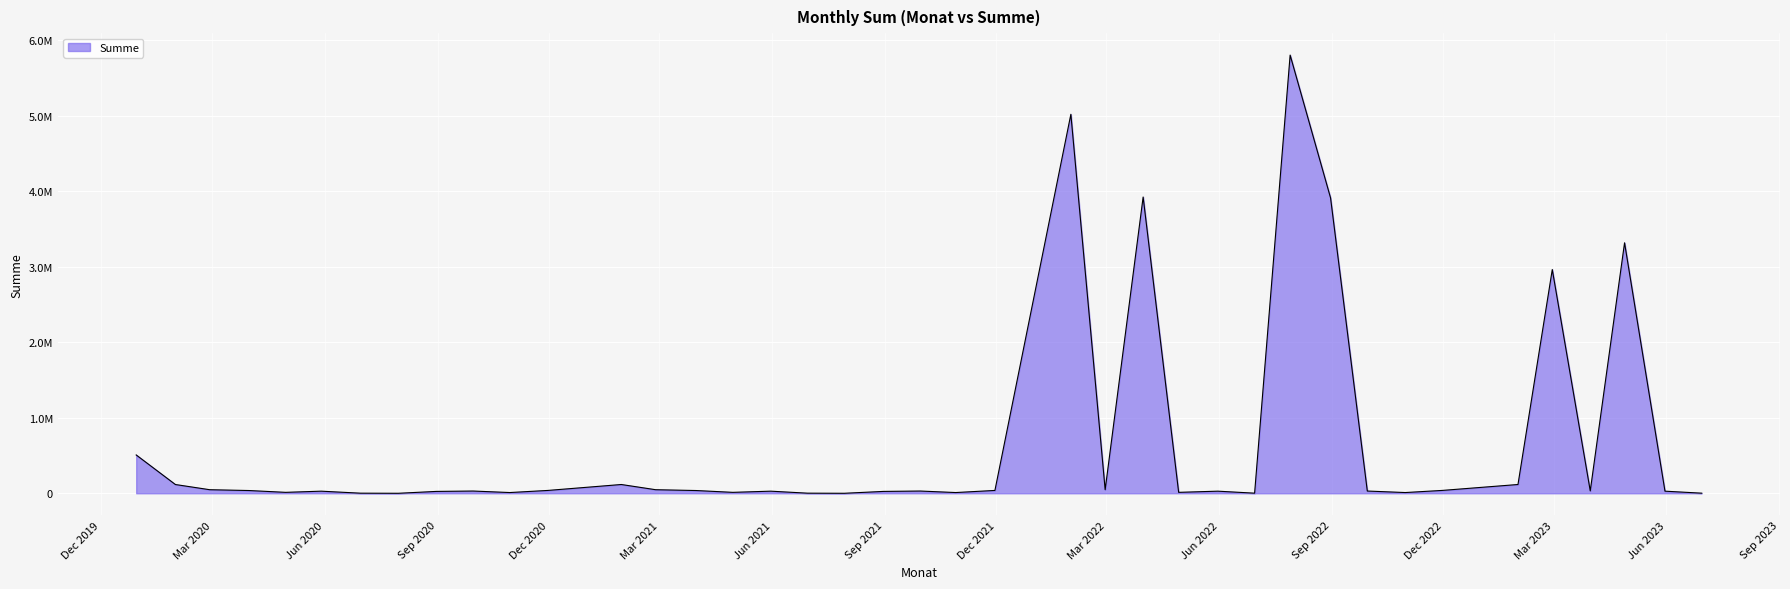

Does the chart have visible grid lines?

Yes